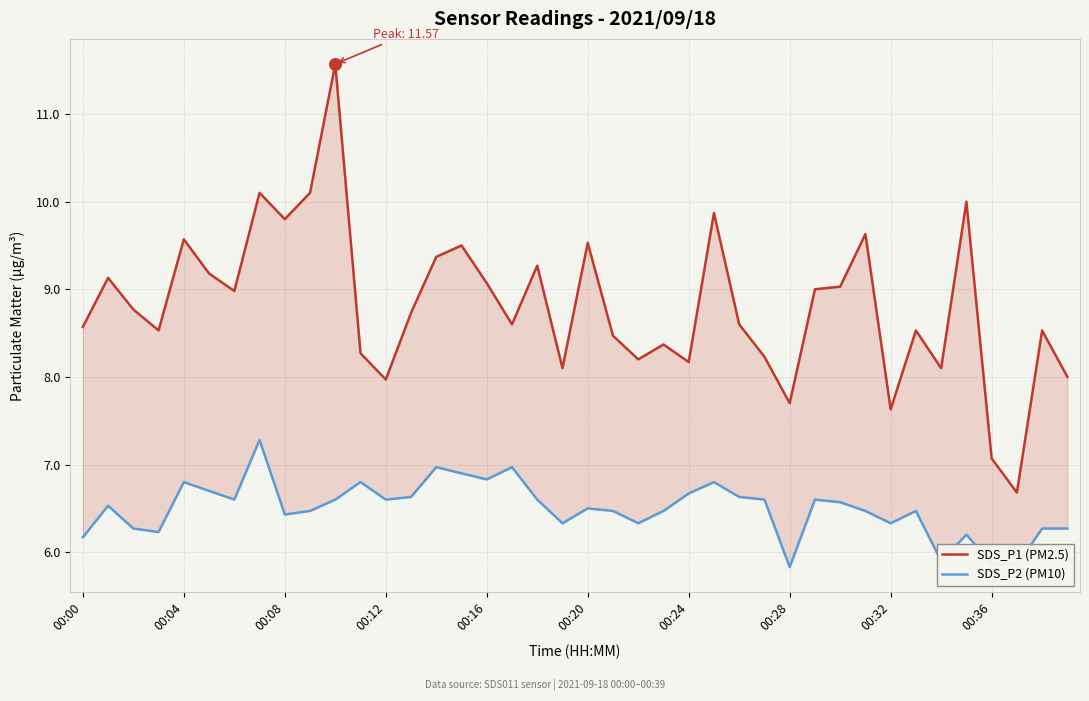

At which category is the sum across all series the highest?

10